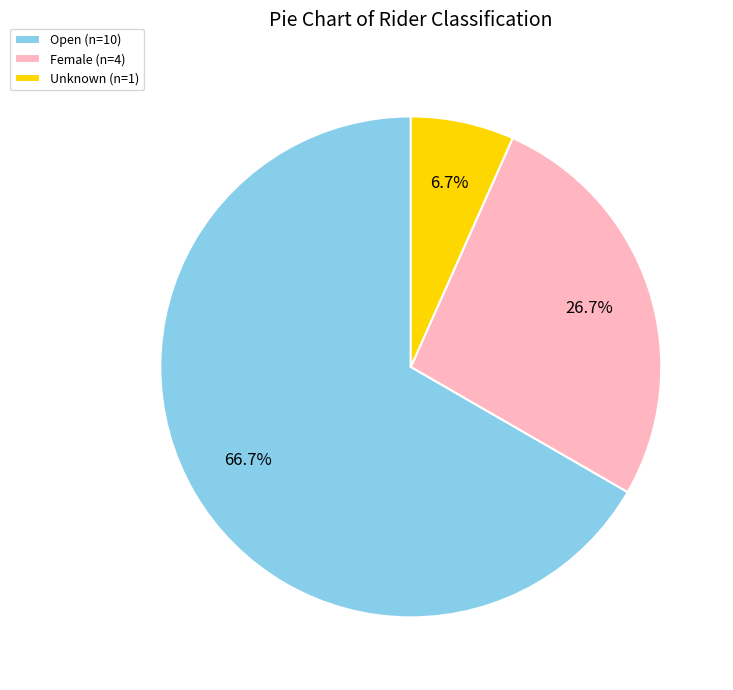

Between Unknown and Open, which is larger?

Open